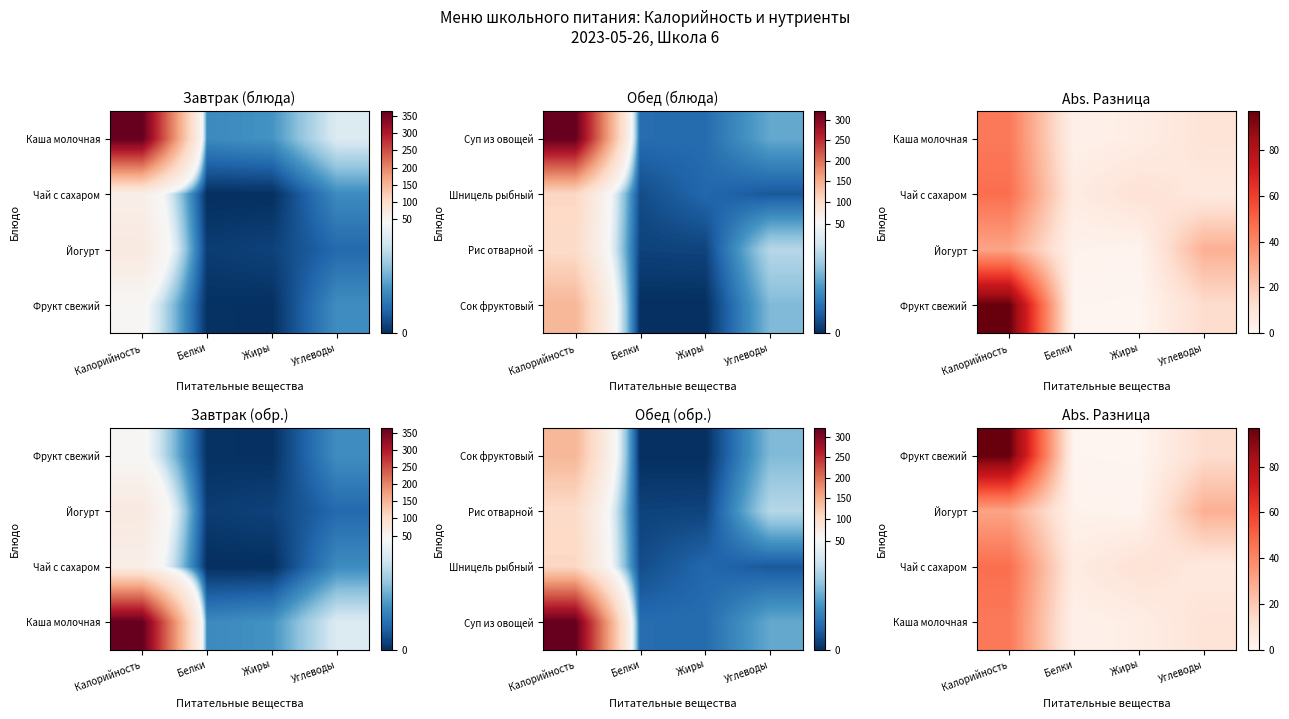

At how many categories does at least one series exceed 80?

1